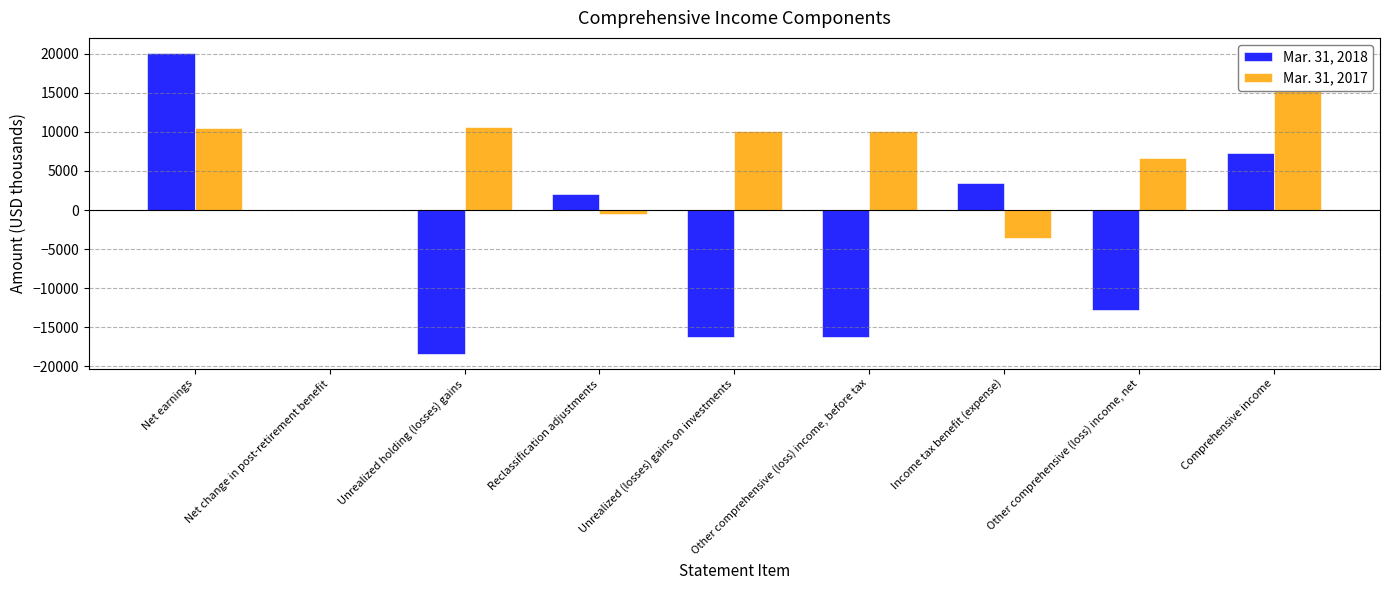

What is the difference between the second highest and minimum values in the Mar. 31, 2018 series?

25598